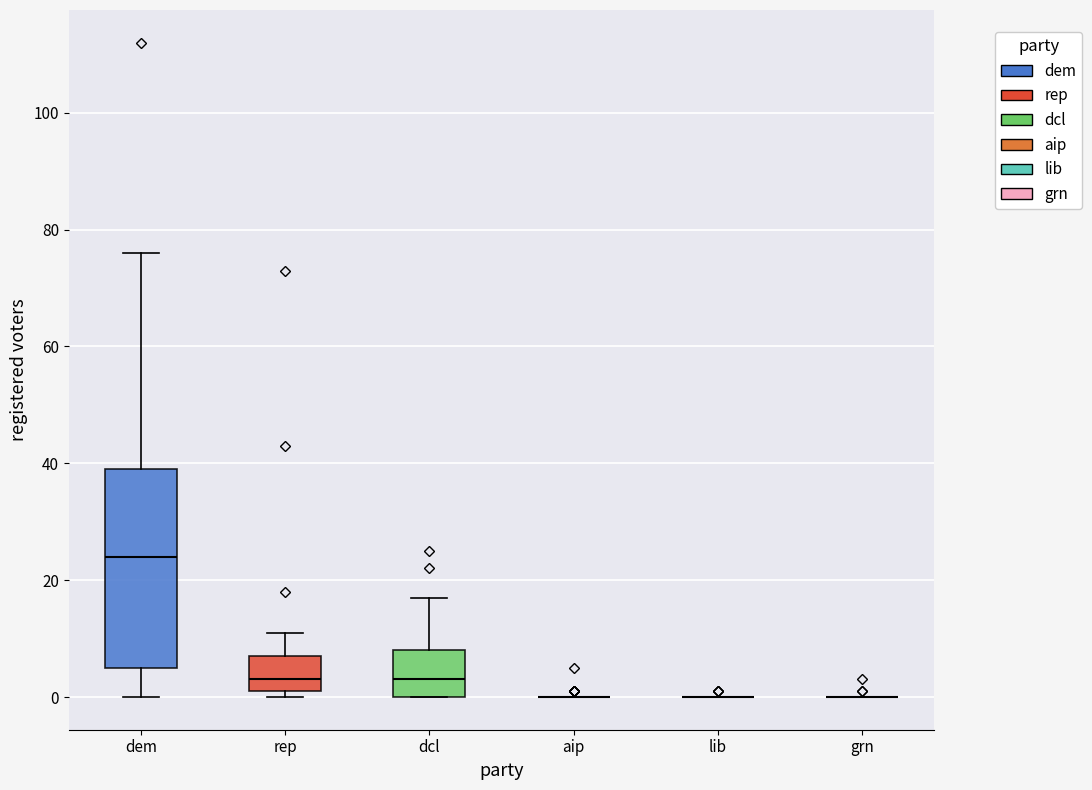

Reading left to right, read every box against the y-axis: the position of its median line, the range the box covers, and the ends of its whiskers. The values are not printed on the chart, so give them approximately, as read against the axis.

dem: median 24, box 6 to 40, whiskers 0 to 76
rep: median 4, box 2 to 8, whiskers 0 to 12
dcl: median 4, box 0 to 8, whiskers 0 to 18
aip: box collapsed to a line at 0, whiskers 0 to 0
lib: box collapsed to a line at 0, whiskers 0 to 0
grn: box collapsed to a line at 0, whiskers 0 to 0